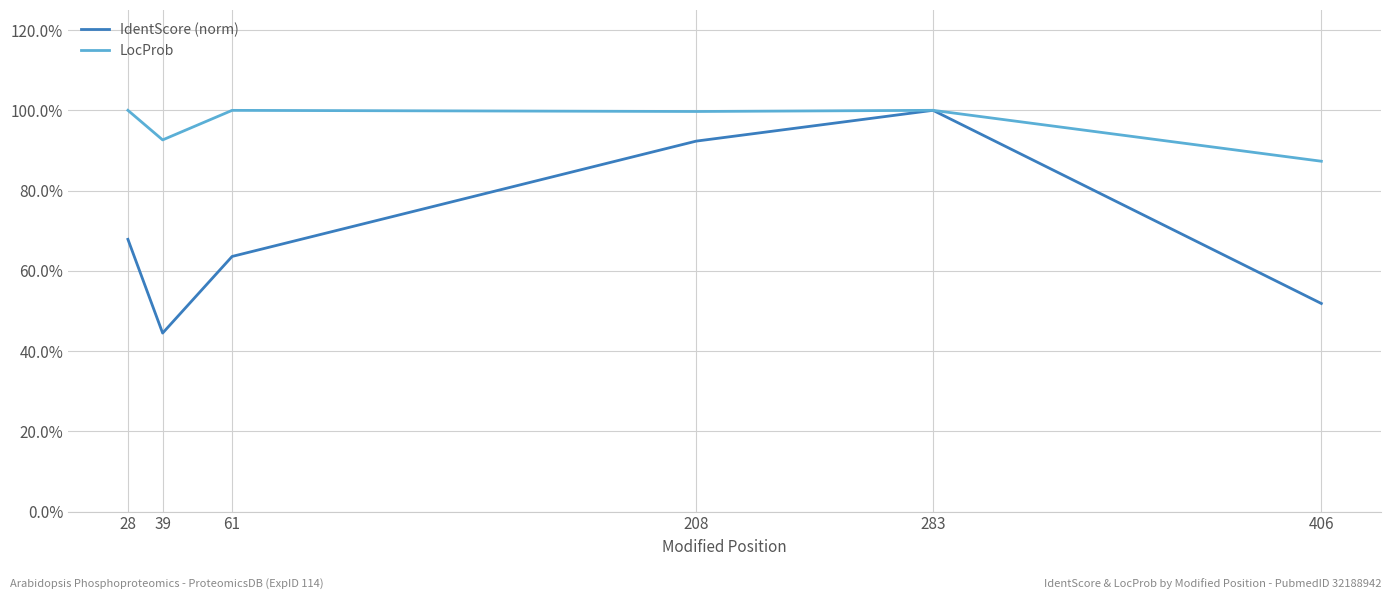

Which series has the largest total across all categories?

LocProb